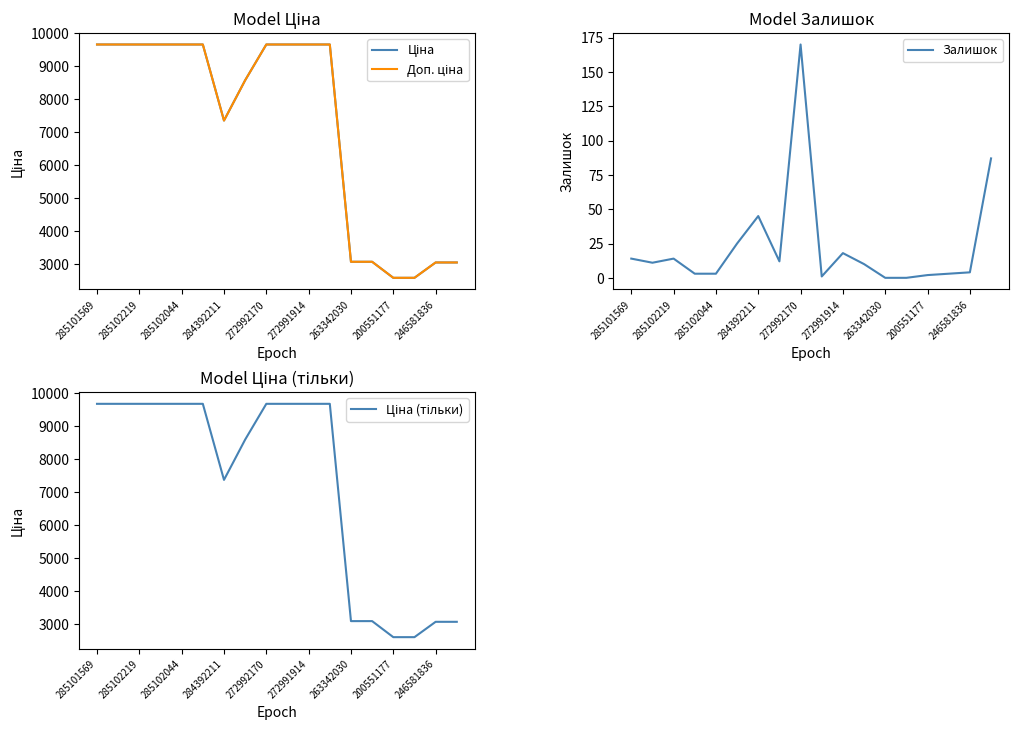

What is the spread (max minus min) of values at 17?

2973.0